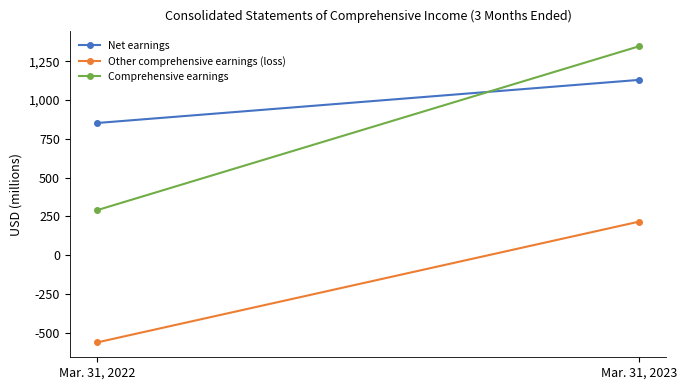

What is the sum of the Net earnings values at Mar. 31, 2022 and Mar. 31, 2023?

1982